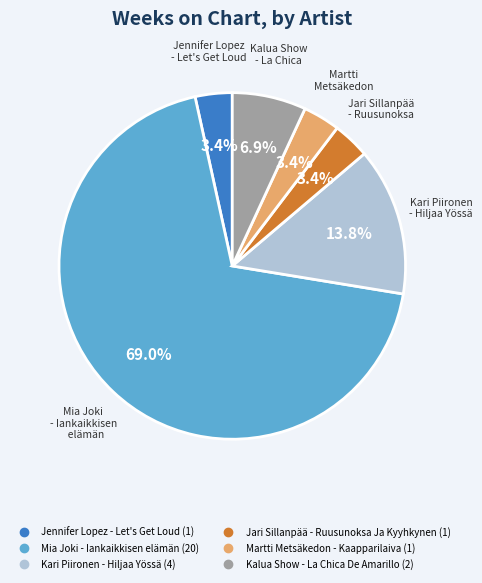

Is Kalua Show - La Chica De Amarillo the majority of the pie?

No